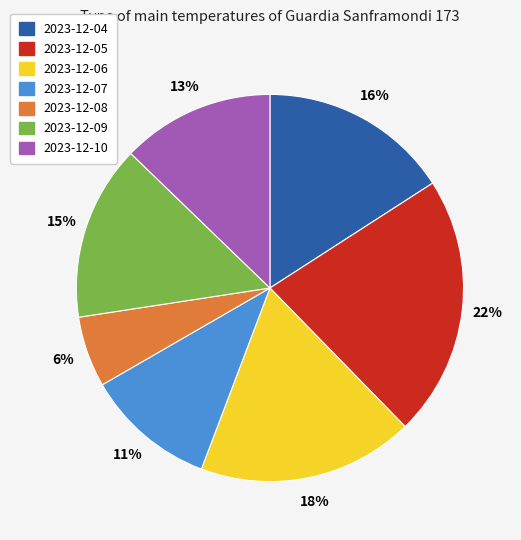

Is there any slice that represents more than half of the pie?

No